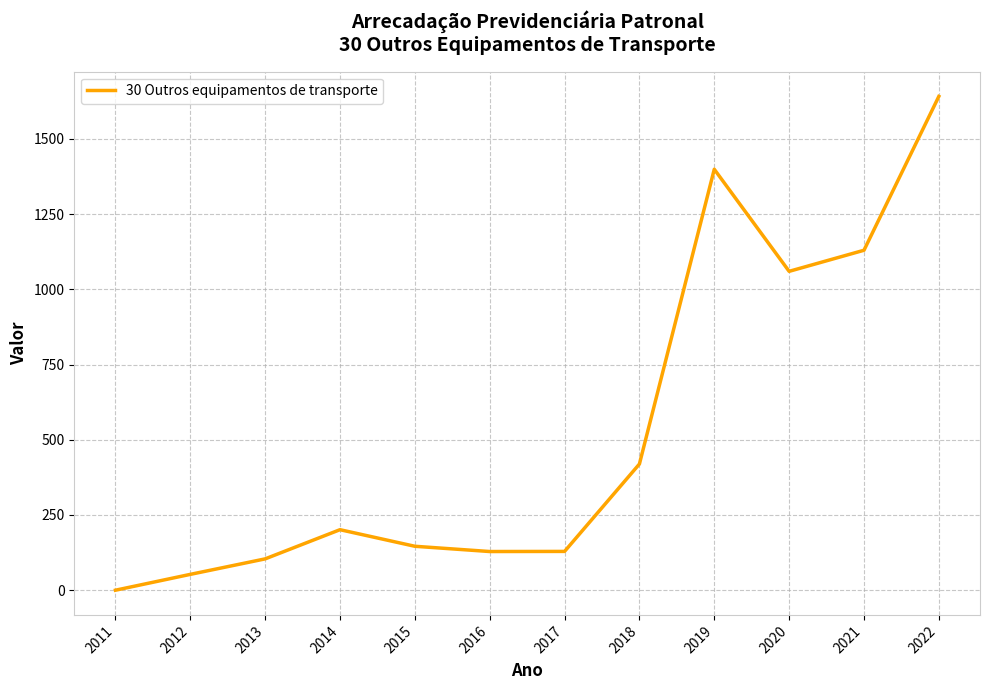

True or false: the data has more than 1 interior local peaks.

True